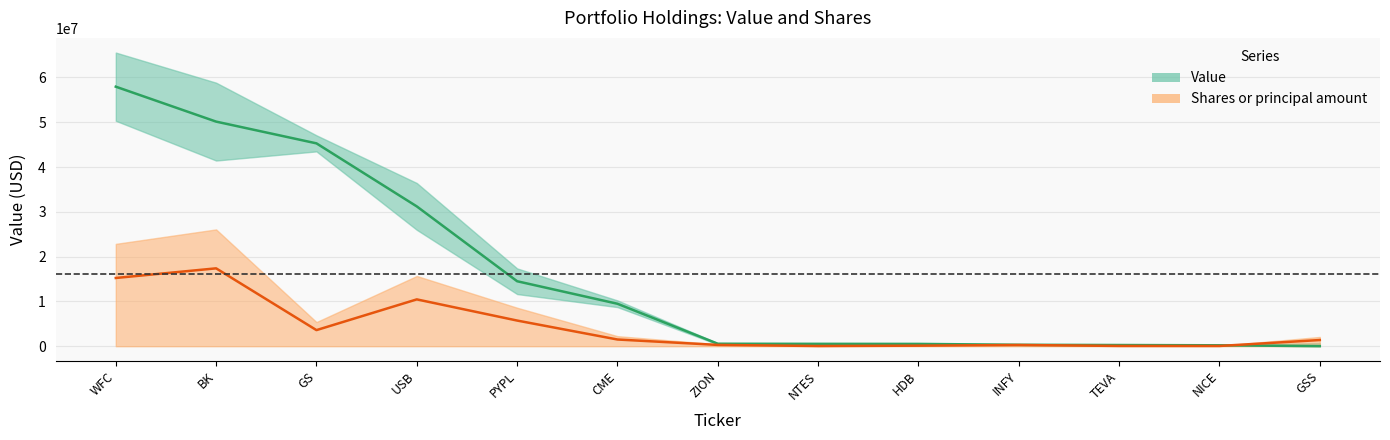

What is the difference between the Value values at TEVA and PYPL?

14242000.0